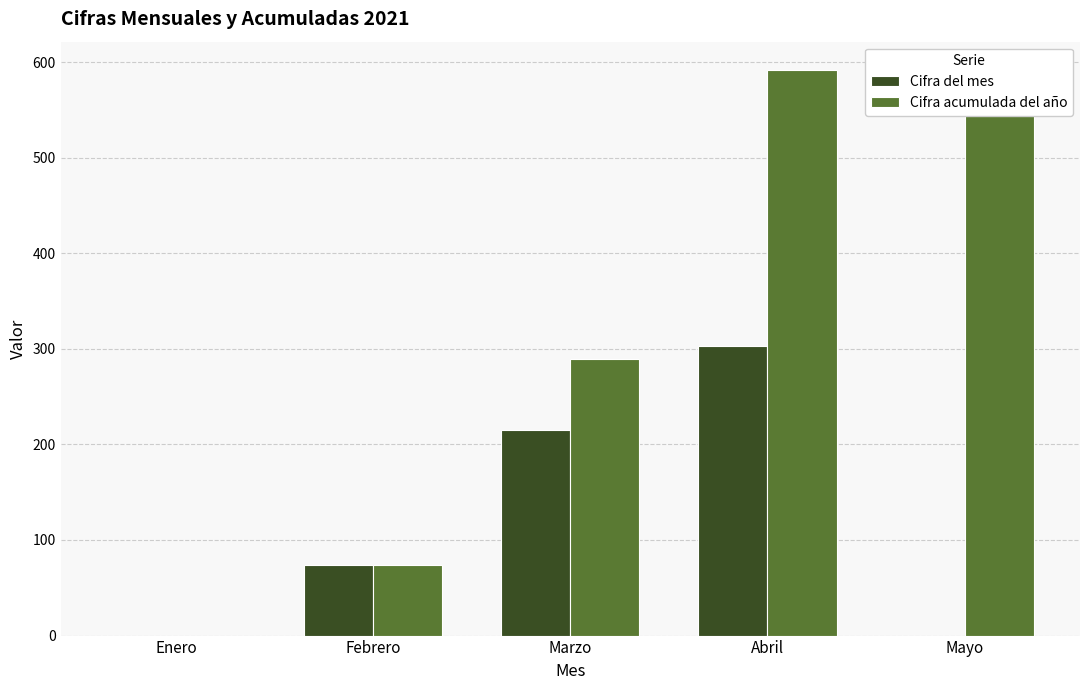

Reading left to right, what are all the values shown in this chart?

Cifra del mes: Enero=0.0	Febrero=73.9	Marzo=215.3	Abril=302.6	Mayo=0.0
Cifra acumulada del año: Enero=0.0	Febrero=73.9	Marzo=289.2	Abril=591.7	Mayo=591.7